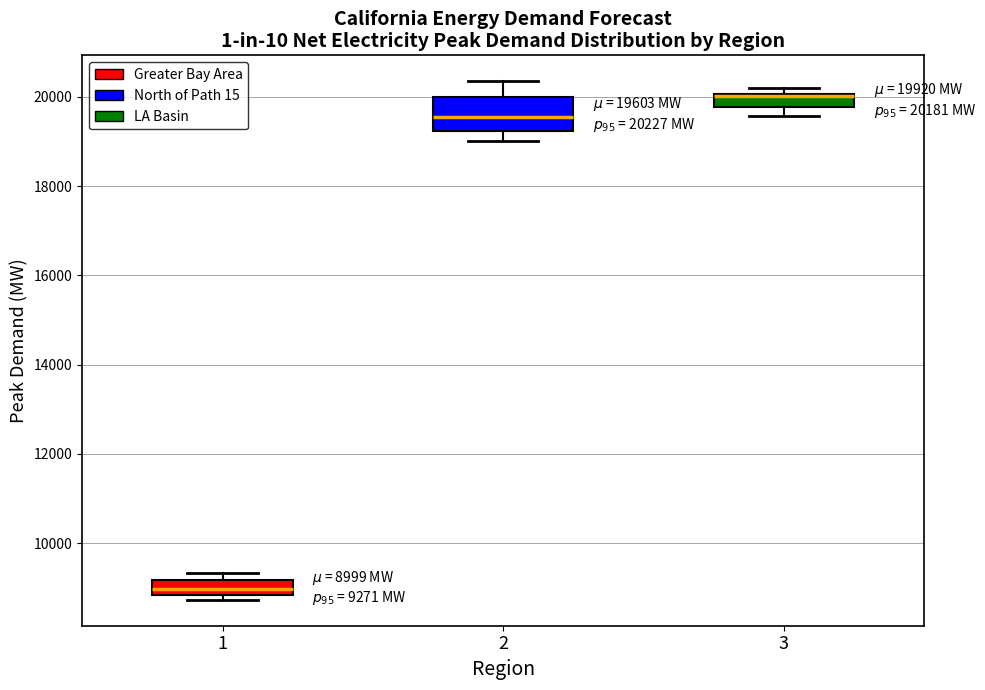

Comparing the boxes themselves (not the whiskers), which one is the tallest?

2